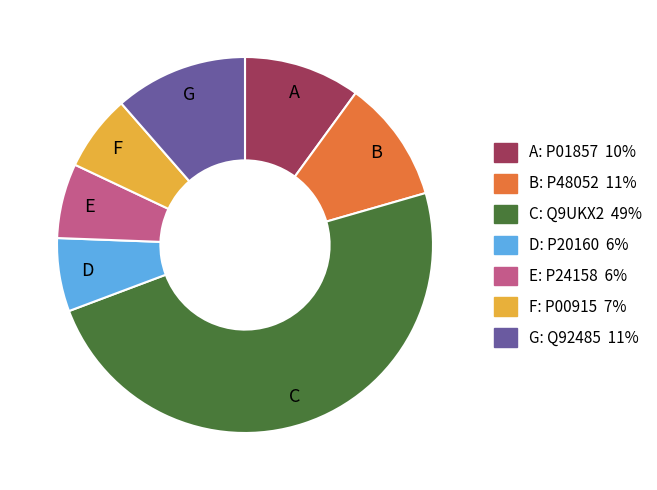

How many segments does this pie chart have?

7